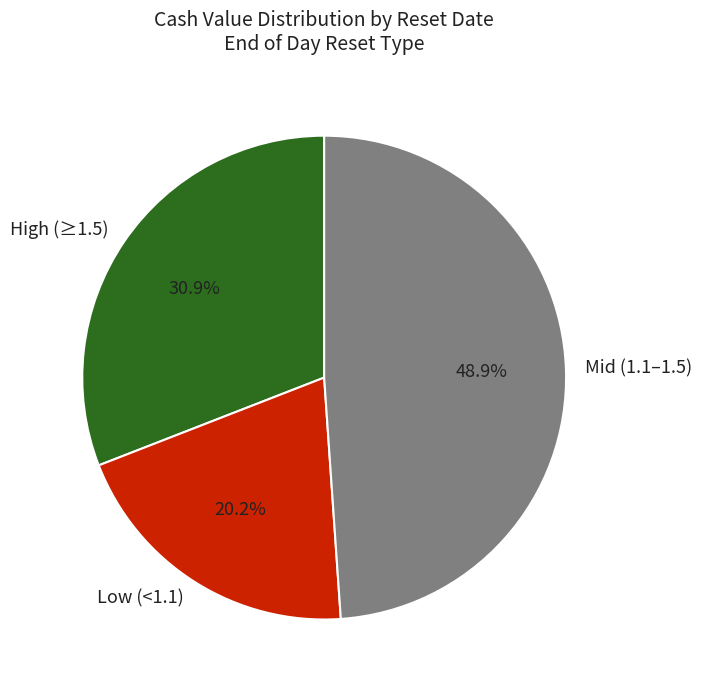

How many slices are in this pie chart?

3